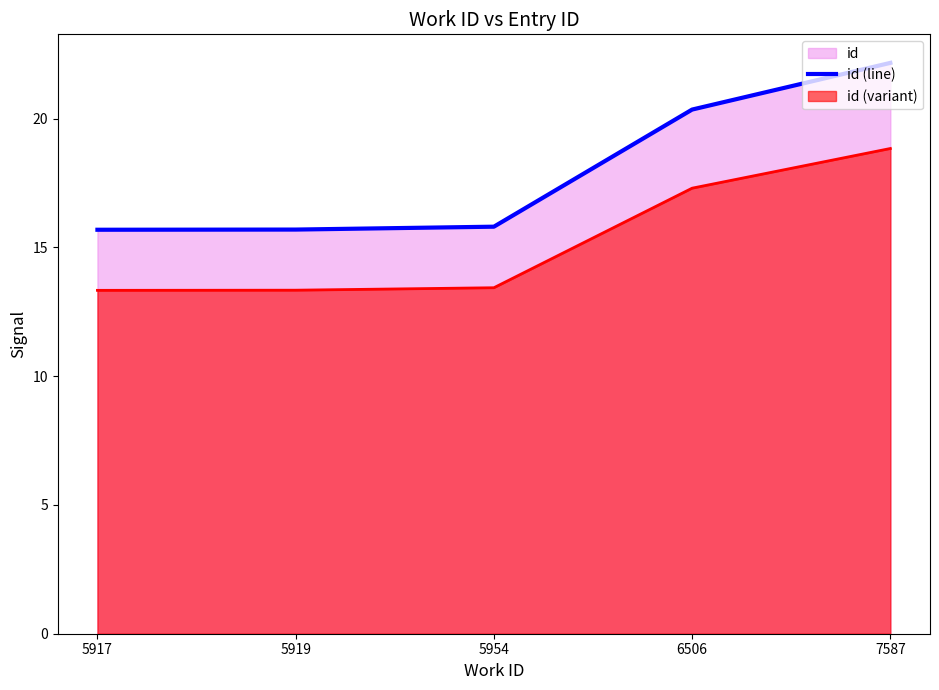

Read the value at 5917.

15.7